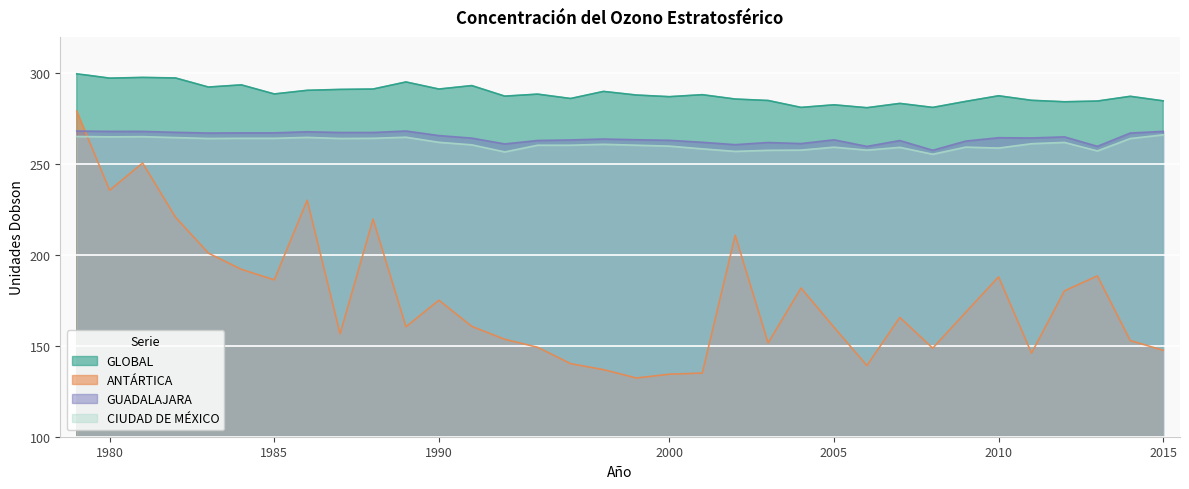

List the series in order of their peak value, lowest first.

CIUDAD DE MÉXICO, GUADALAJARA, ANTÁRTICA, GLOBAL